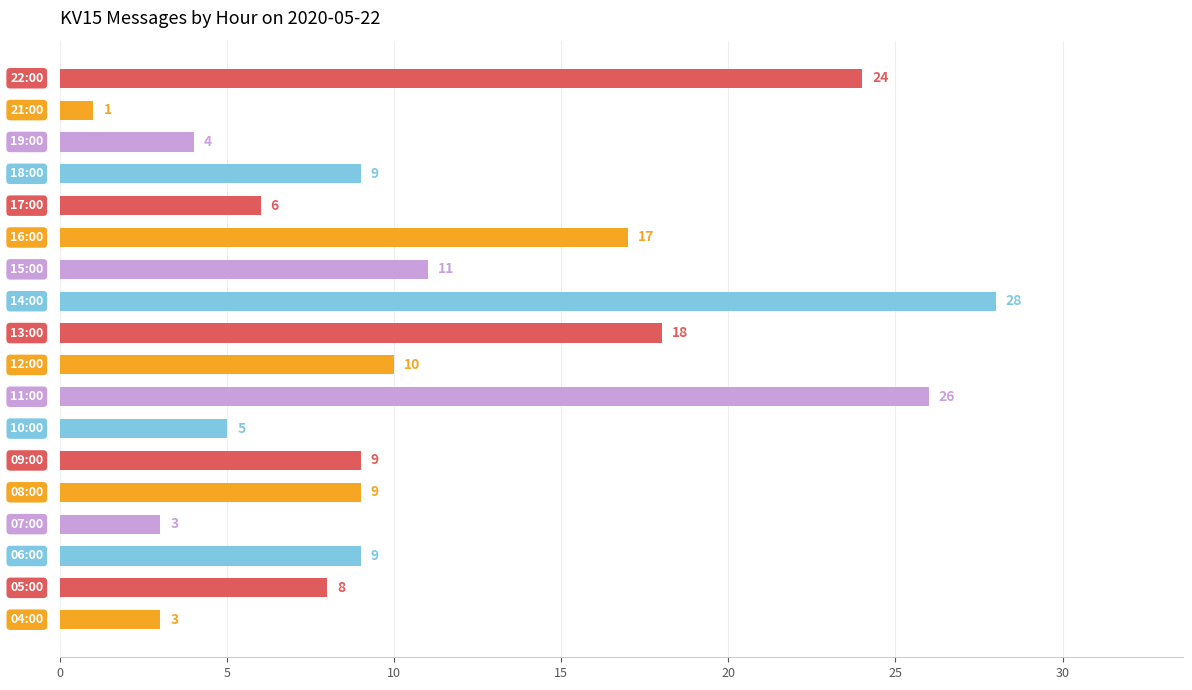

What is the difference between the maximum and second lowest values?

25